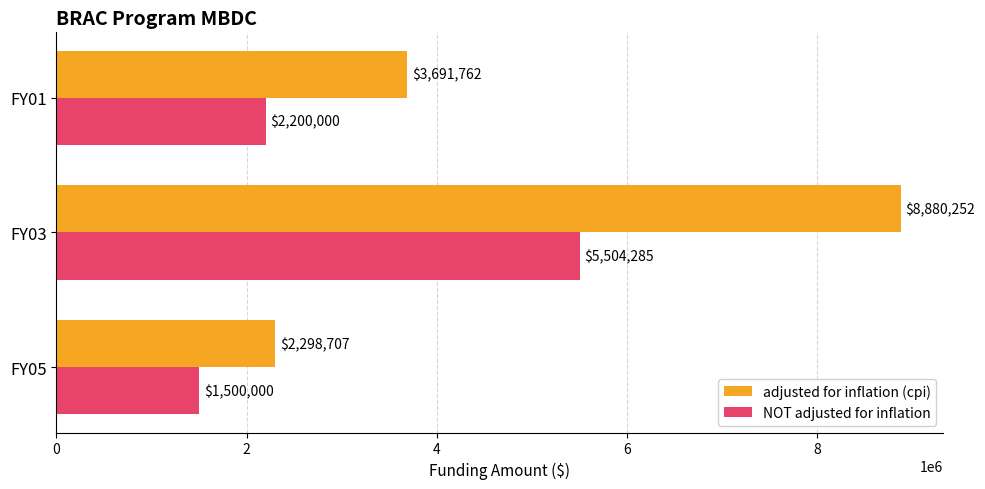

At which label is NOT adjusted for inflation closest to 3502142?

FY01